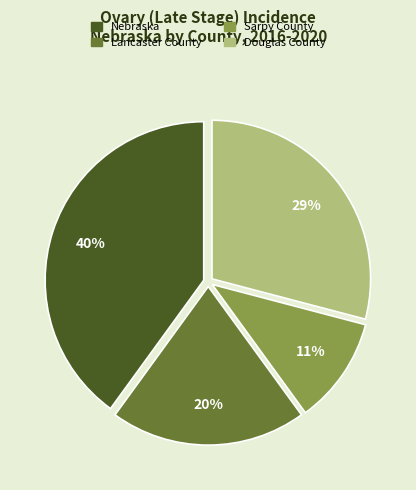

The Nebraska slice represents 29% of the pie. True or false?

False